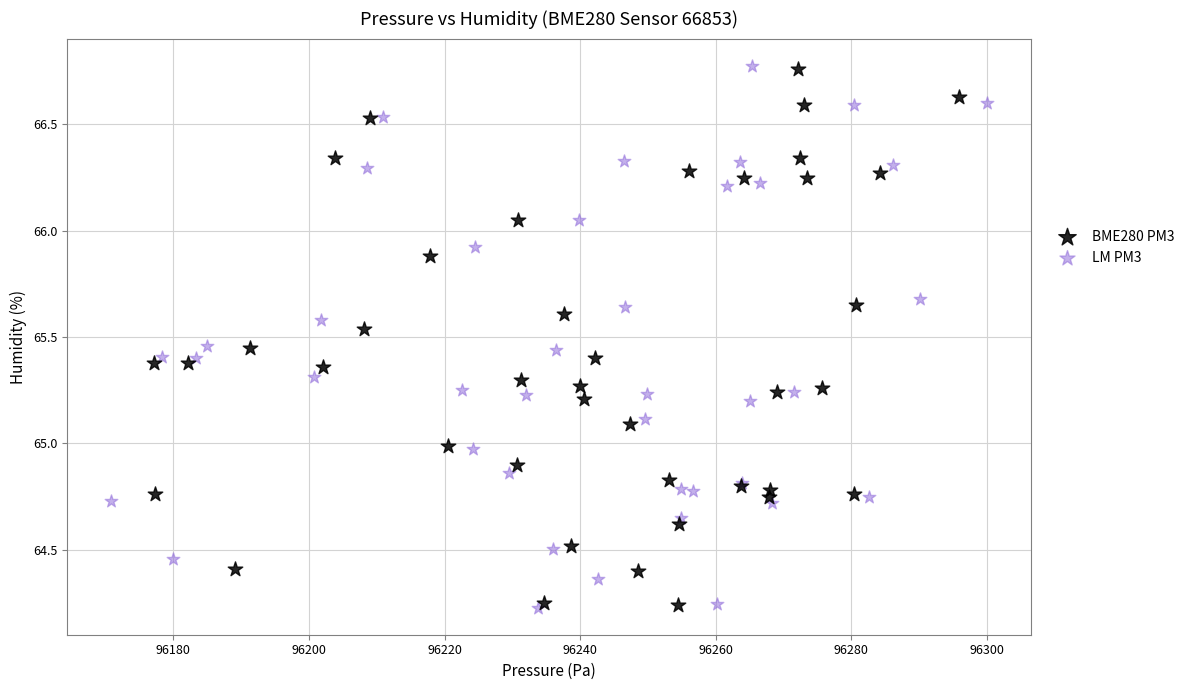

What are all the series names shown in the legend?

BME280 PM3, LM PM3